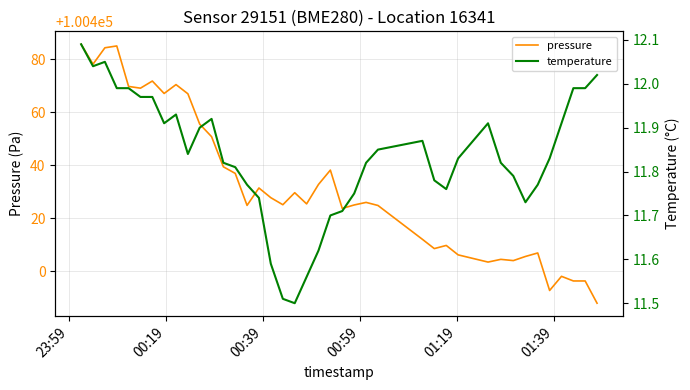

What is the lowest value of the pressure series?

100387.9